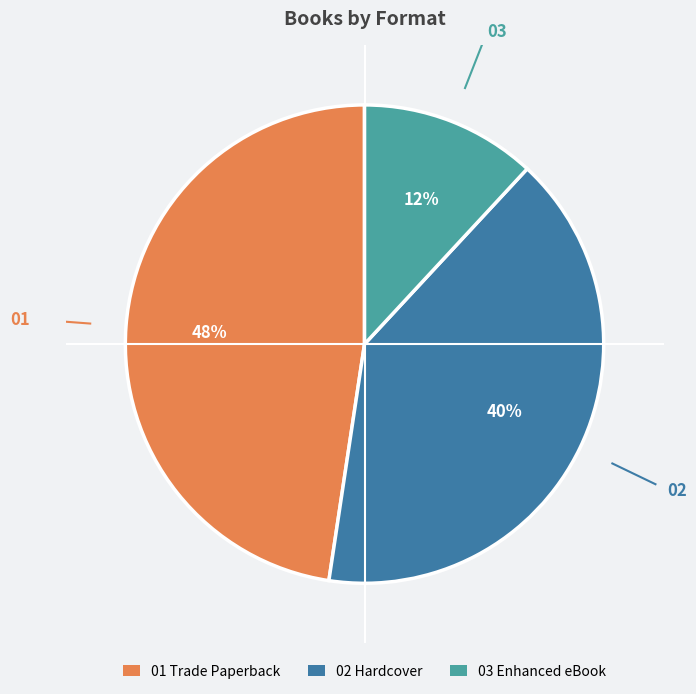

Count the number of slices in the pie.

3